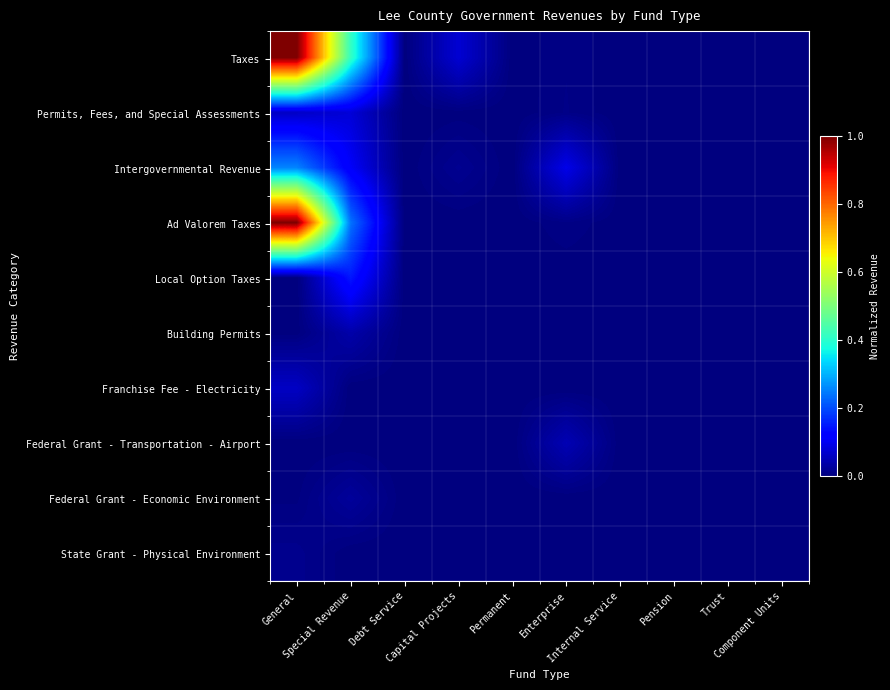

How many categories are shown in the chart?

10